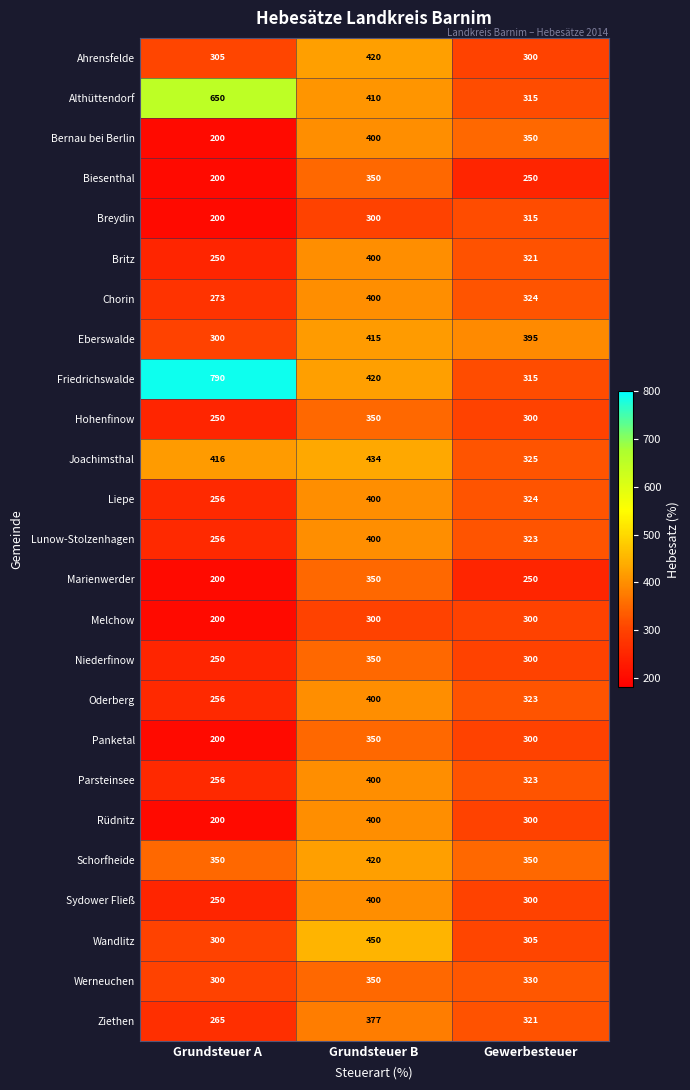

How many Marienwerder values are between 200 and 350?

3